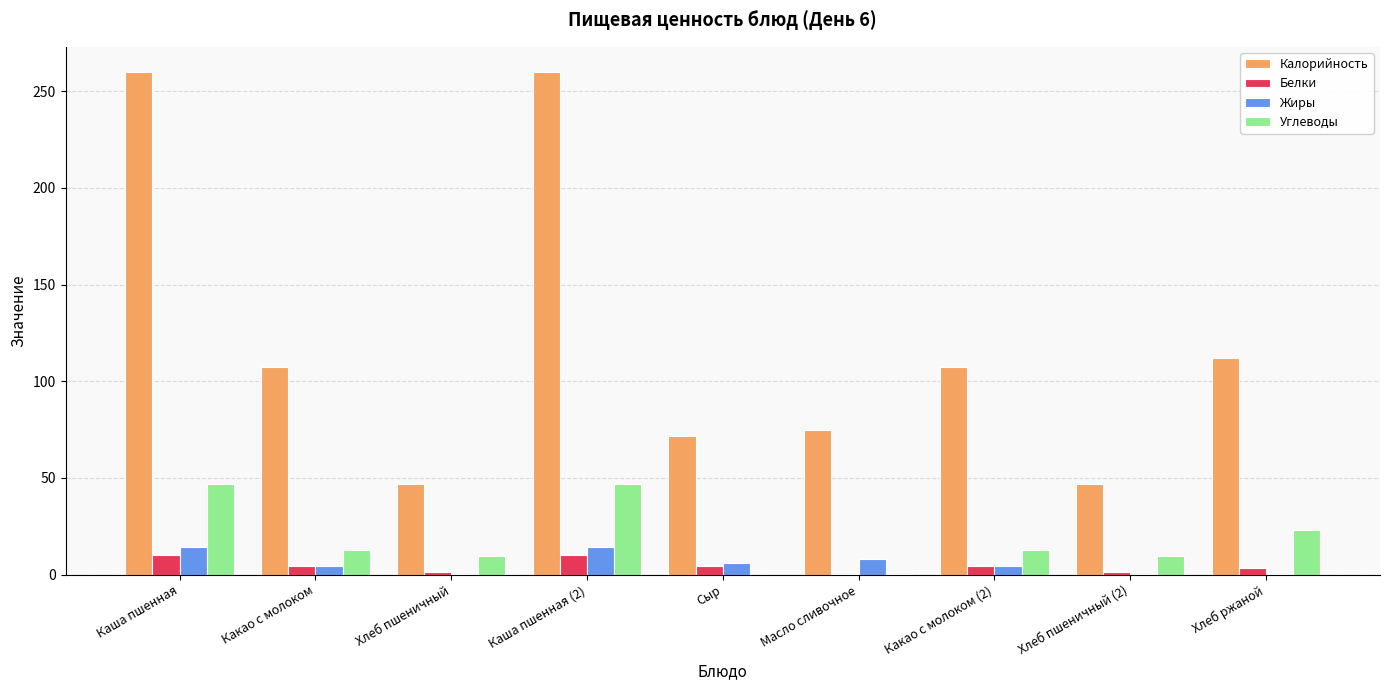

What is the sum of all Белки values?

41.5